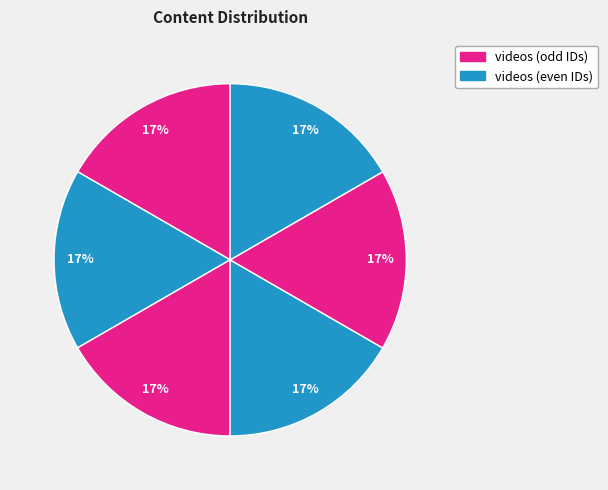

Count the number of slices in the pie.

6